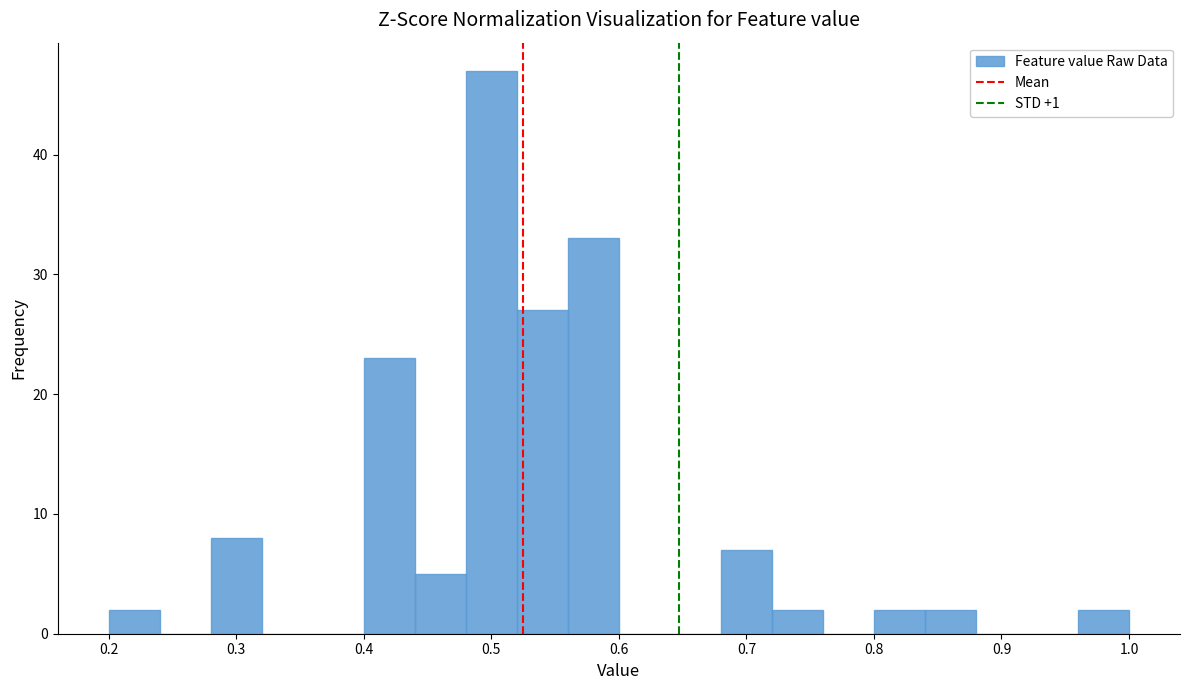

Reading left to right, transcribe this chart: for each bar, give the range it covers on the x-axis and its height. The values are not printed on the chart, so give them approximately, as read against the axis.

0.20 to 0.24: 2
0.24 to 0.28: 0
0.28 to 0.32: 8
0.32 to 0.36: 0
0.36 to 0.40: 0
0.40 to 0.44: 23
0.44 to 0.48: 5
0.48 to 0.52: 47
0.52 to 0.56: 27
0.56 to 0.60: 33
0.60 to 0.64: 0
0.64 to 0.68: 0
0.68 to 0.72: 7
0.72 to 0.76: 2
0.76 to 0.80: 0
0.80 to 0.84: 2
0.84 to 0.88: 2
0.88 to 0.92: 0
0.92 to 0.96: 0
0.96 to 1.00: 2